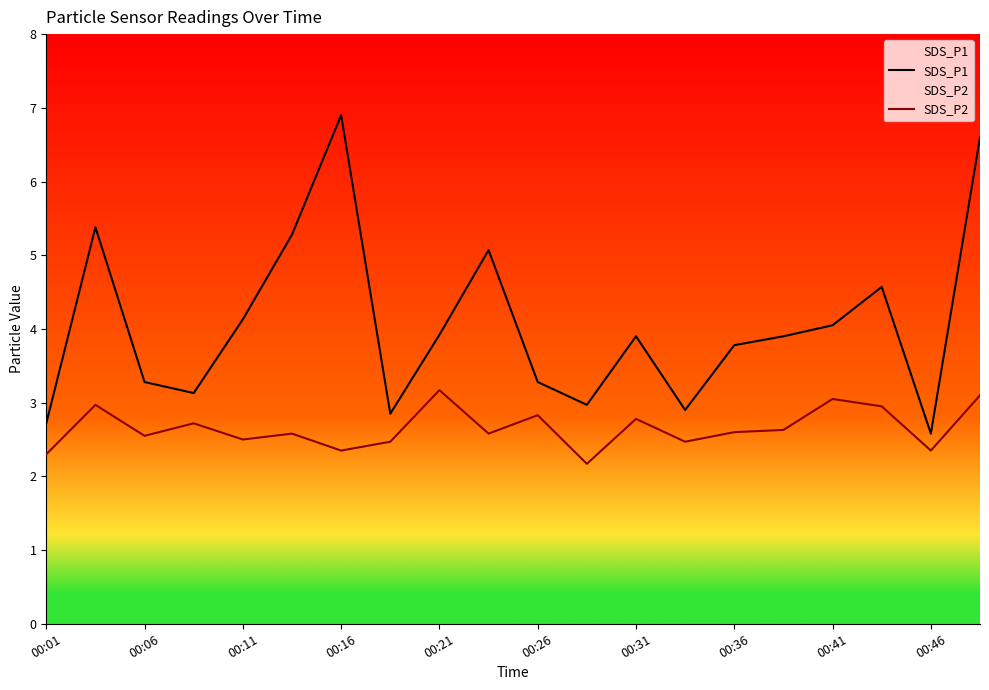

What is the difference between the maximum and minimum values in the SDS_P1 series?

4.3